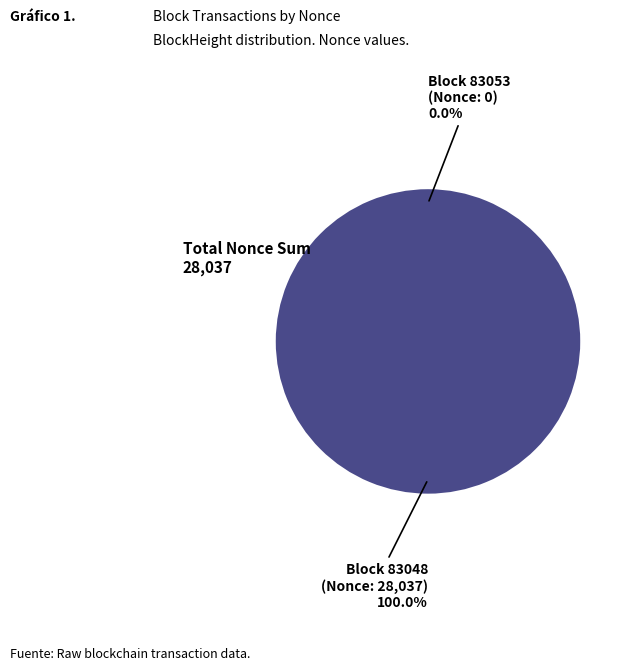

Rank the categories by value from highest to lowest.

83048, 83053